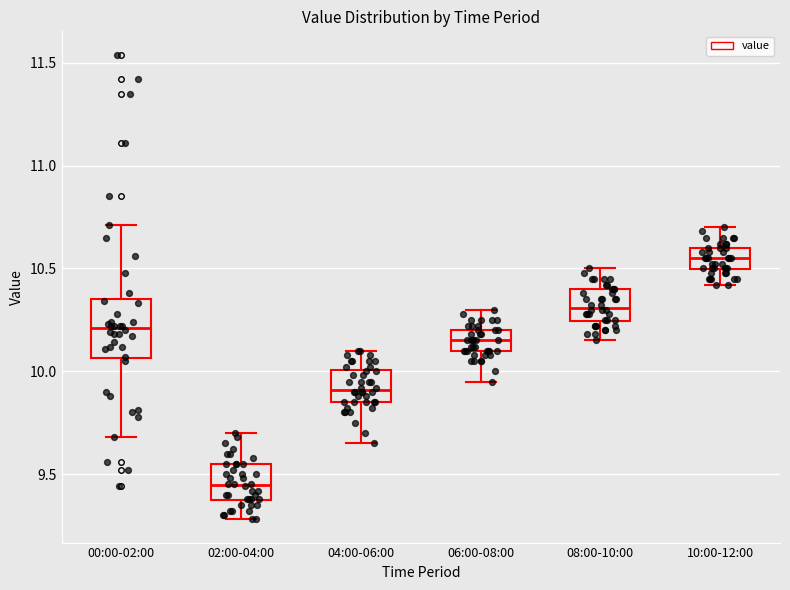

Comparing the boxes themselves (not the whiskers), which one is the tallest?

00:00-02:00